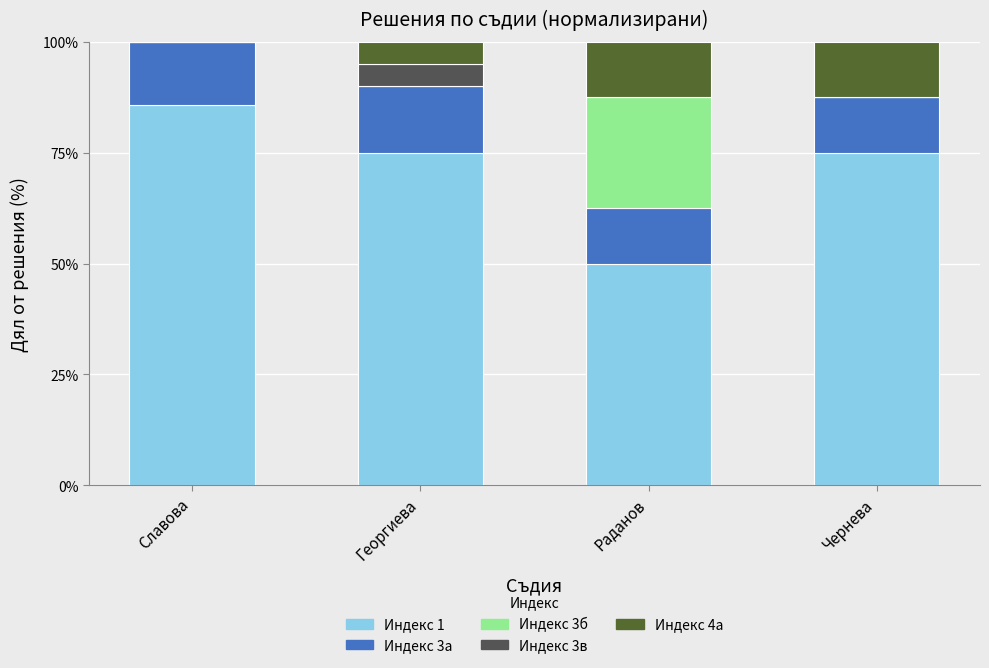

Count the number of categories in the chart.

4